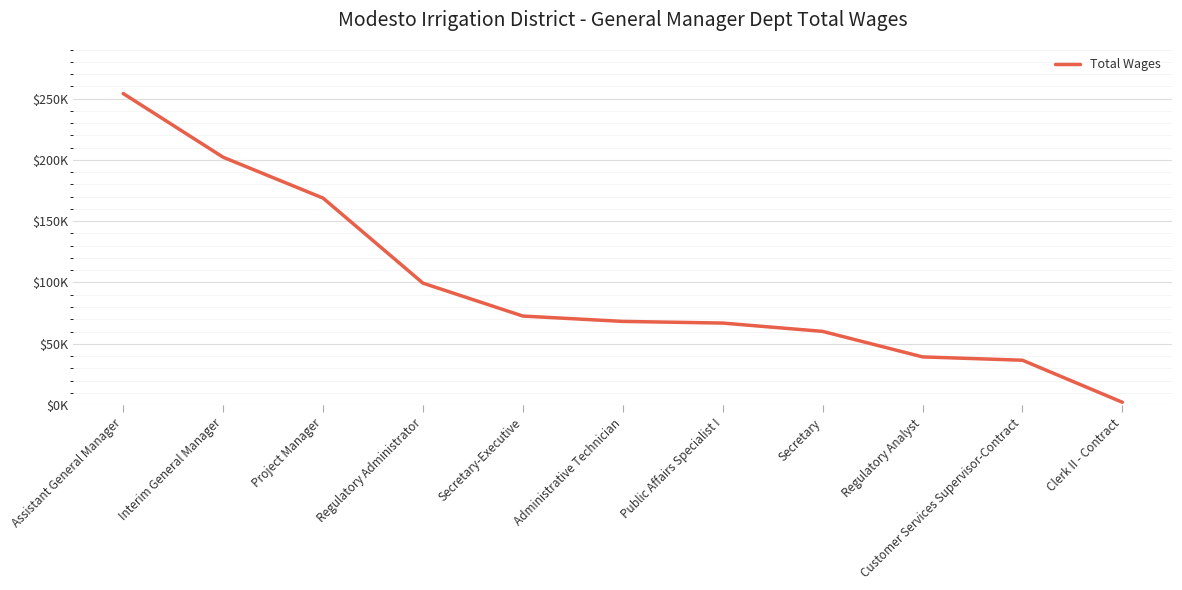

Is this an area chart (filled region under the line)?

No